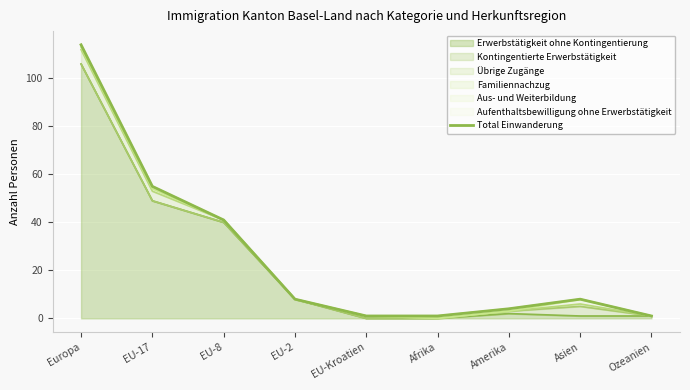

The value at EU-17 is 55. True or false?

True